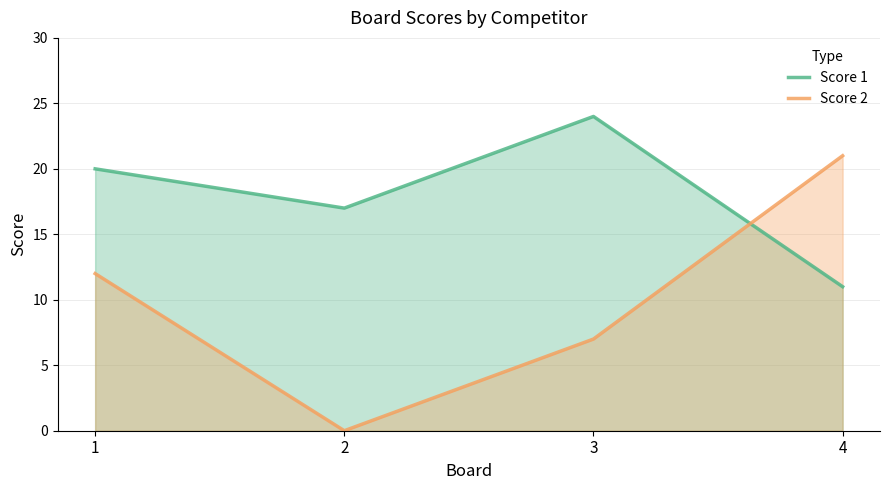

How many lines are shown in the chart?

2